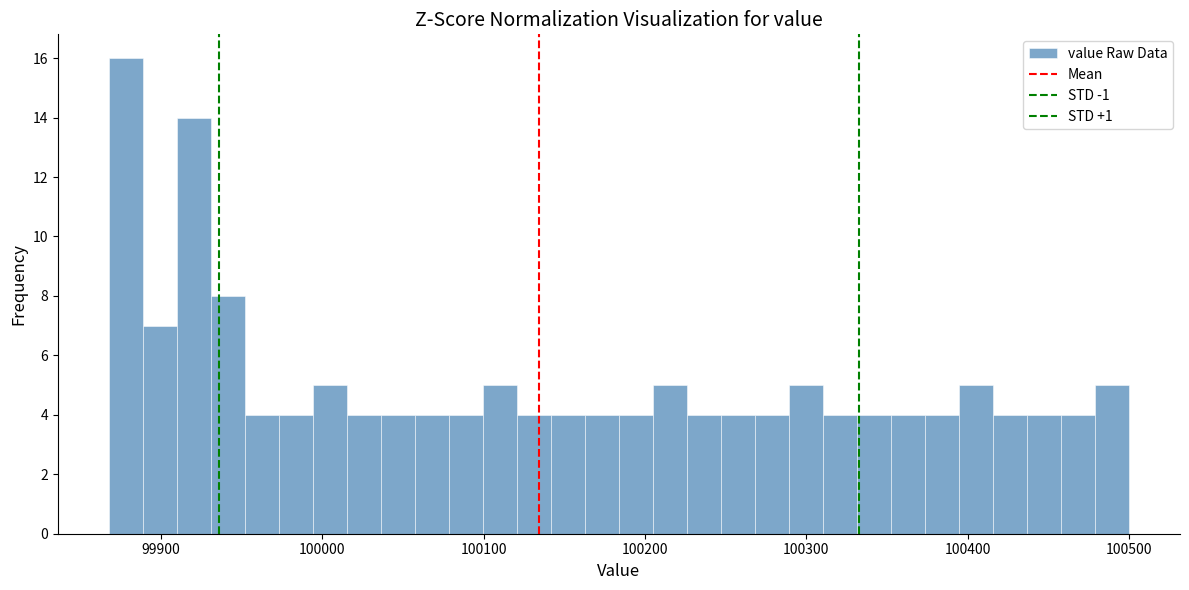

Read against the x-axis, roughly where is the centre of the tallest bar?

99880